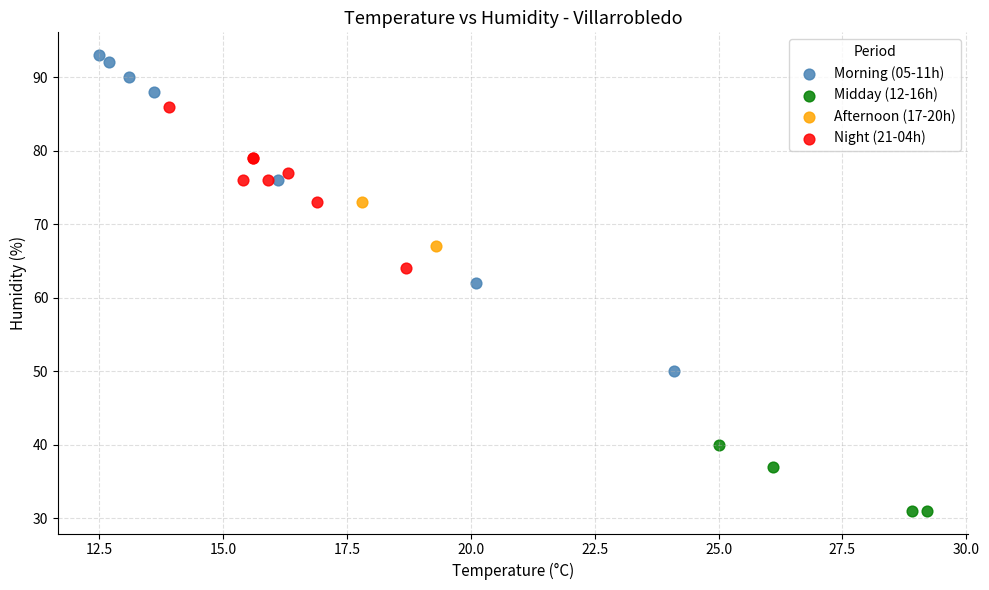

Which series reaches the maximum Y coordinate?

Morning (05-11h)